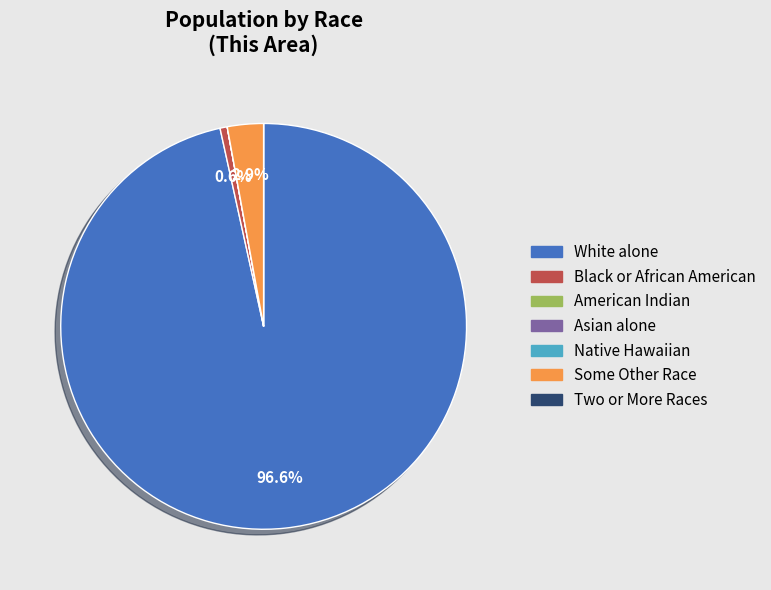

Is there any slice that represents more than half of the pie?

Yes